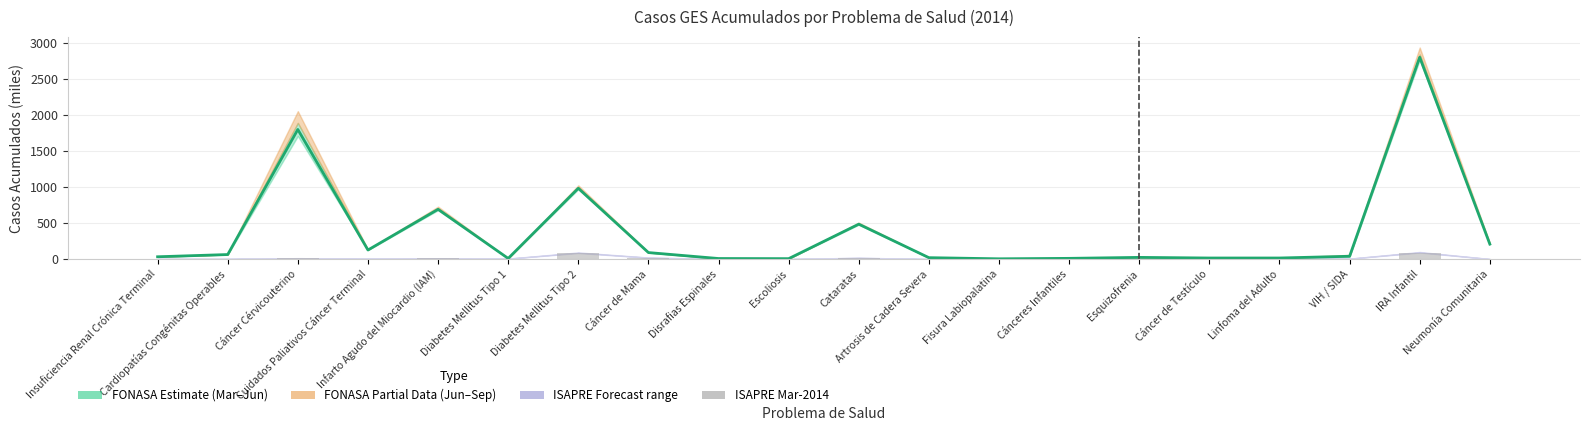

How many groups of bars are there?

20